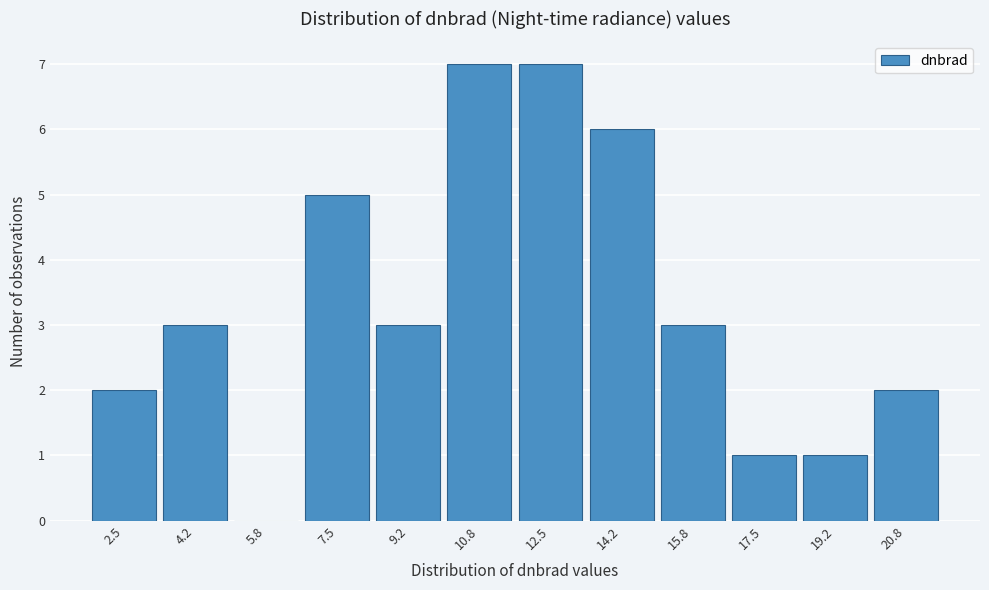

Reading left to right, what are all the values shown in this chart?

2.5=2	4.2=3	5.8=0	7.5=5	9.2=3	10.8=7	12.5=7	14.2=6	15.8=3	17.5=1	19.2=1	20.8=2